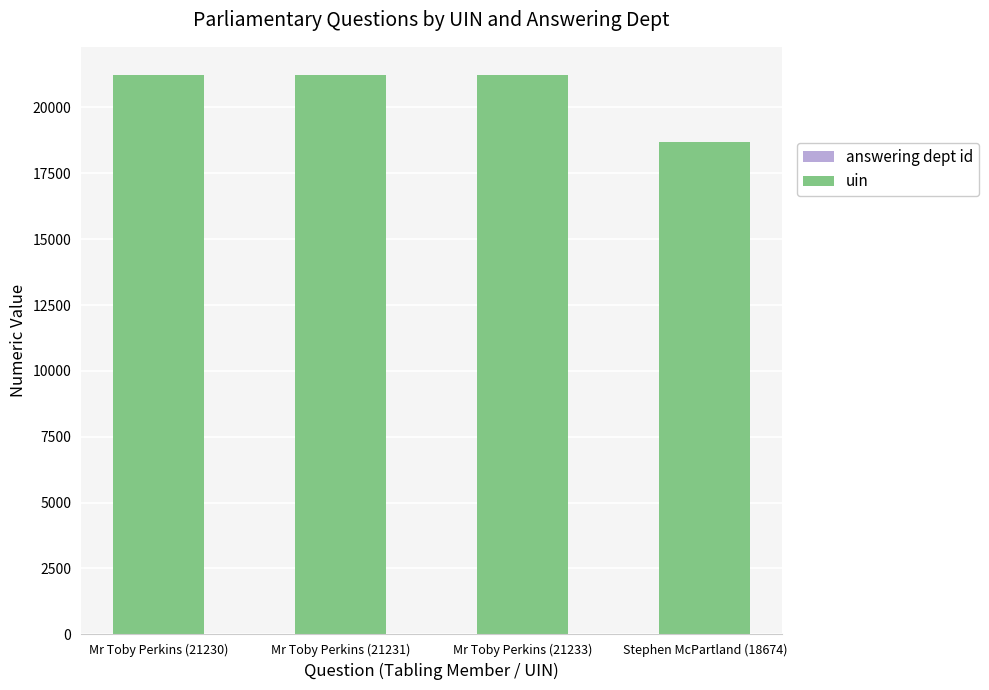

How many categories are shown in the chart?

4